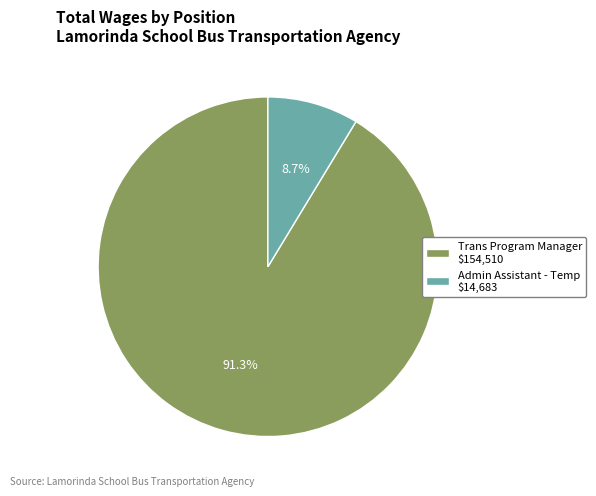

Which slice represents more than half of the pie?

Trans Program Manager